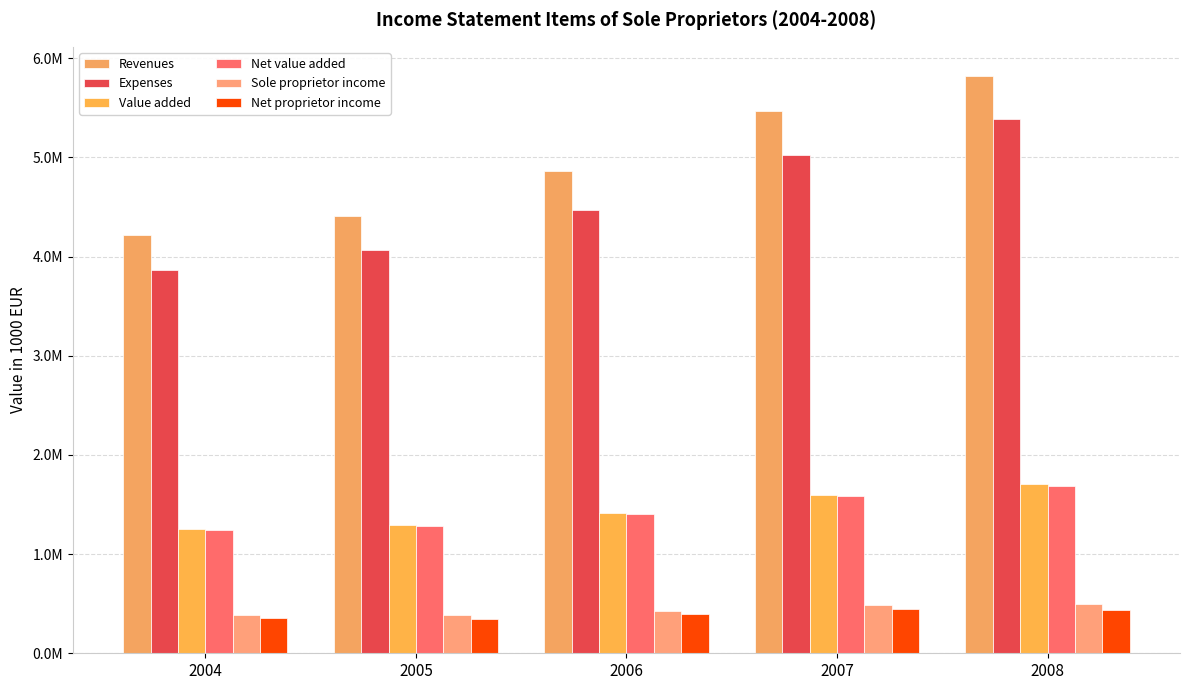

Reading right to left, transcribe all the data shown in this chart.

Revenues: 5825198.9	5472250.4	4865183.6	4414293.6	4213323.7
Expenses: 5389218.6	5024968.5	4472708.3	4069436.9	3861394.9
Value added: 1707997.2	1596861.1	1417789.3	1295442.1	1253278.4
Net value added: 1690759.8	1585747.6	1407732.5	1285869.3	1244948.3
Sole proprietor income: 493951.1	484422.3	426114.2	382400.8	387633.4
Net proprietor income: 435980.3	447281.9	392475.3	344856.7	351928.8